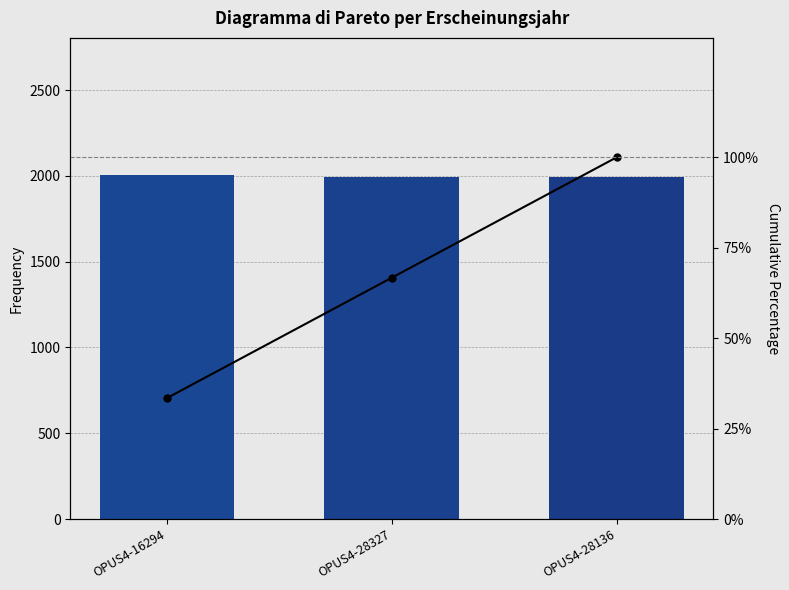

The value of Cumulative % at OPUS4-16294 is 17.8. True or false?

False